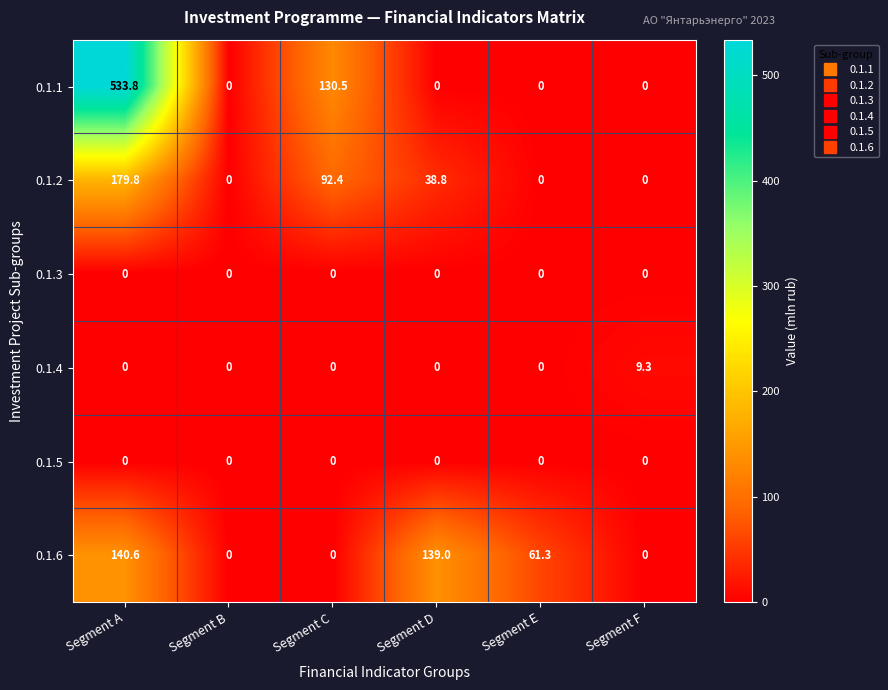

At which category is the sum across all series the highest?

Segment A